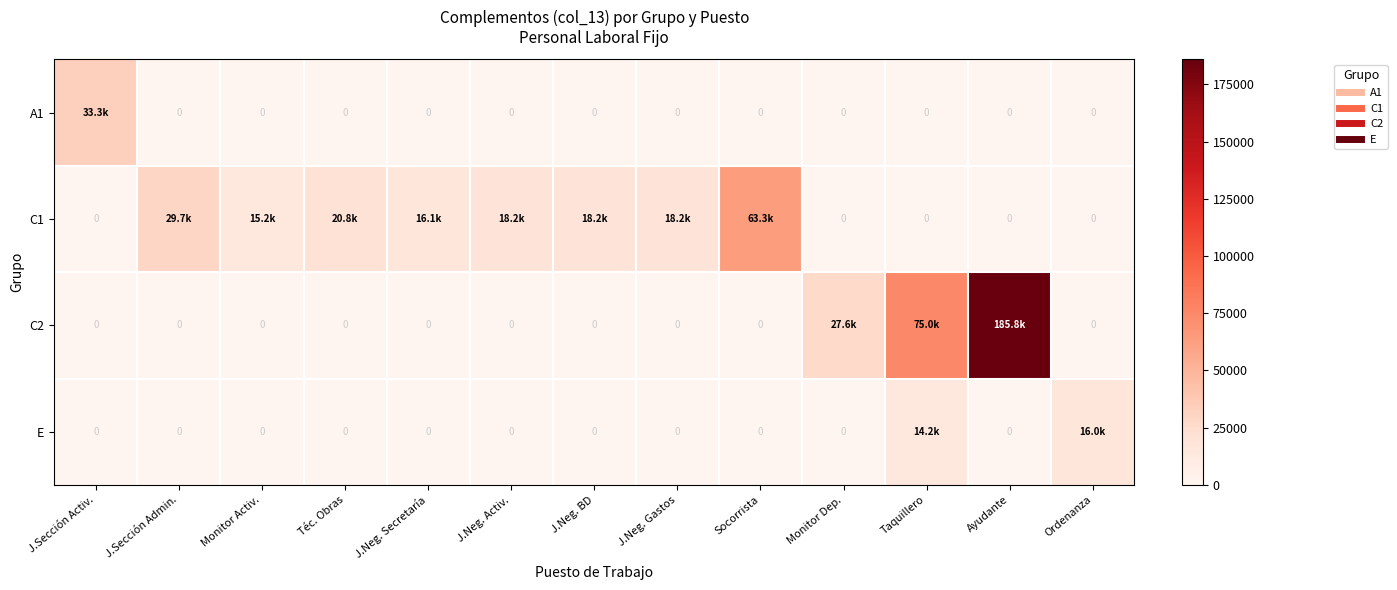

What is the total value across all series at J.Sección Admin.?

29702.0